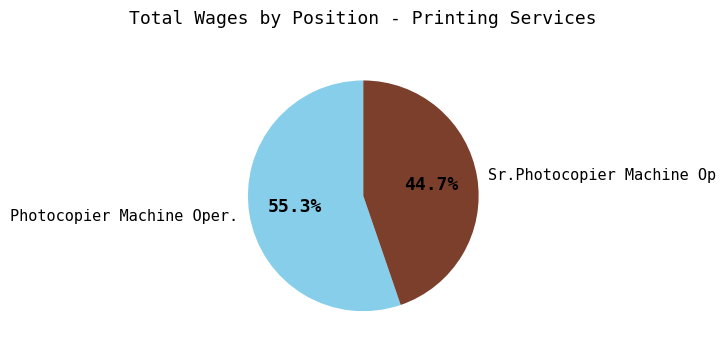

Is Sr.Photocopier Machine Op the majority of the pie?

No